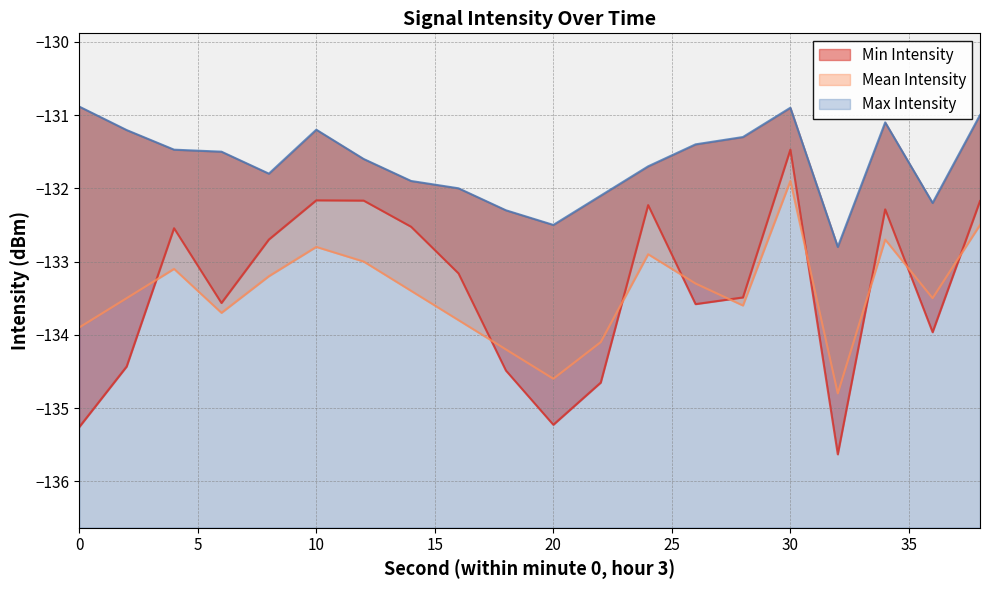

Does the chart have visible grid lines?

Yes